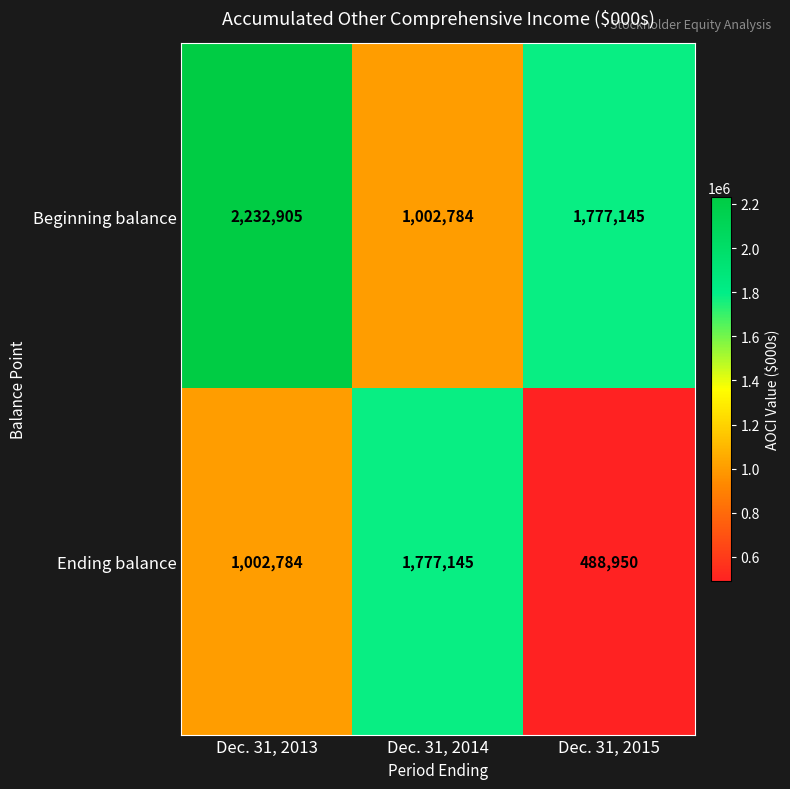

What is the difference between the highest and lowest values at Dec. 31, 2015?

1288195